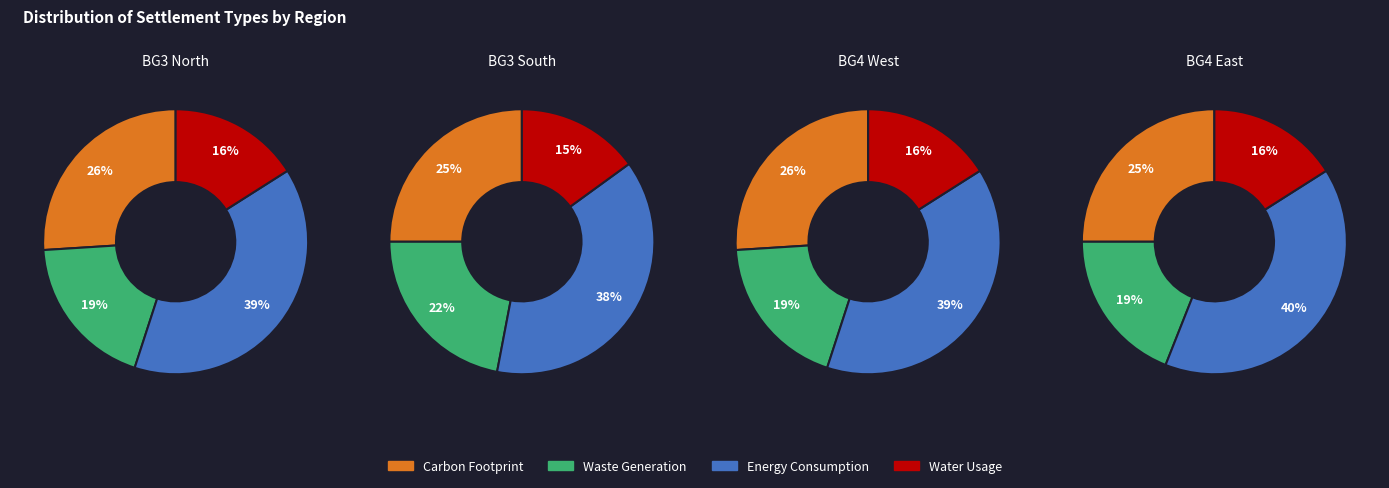

How many segments does this pie chart have?

4